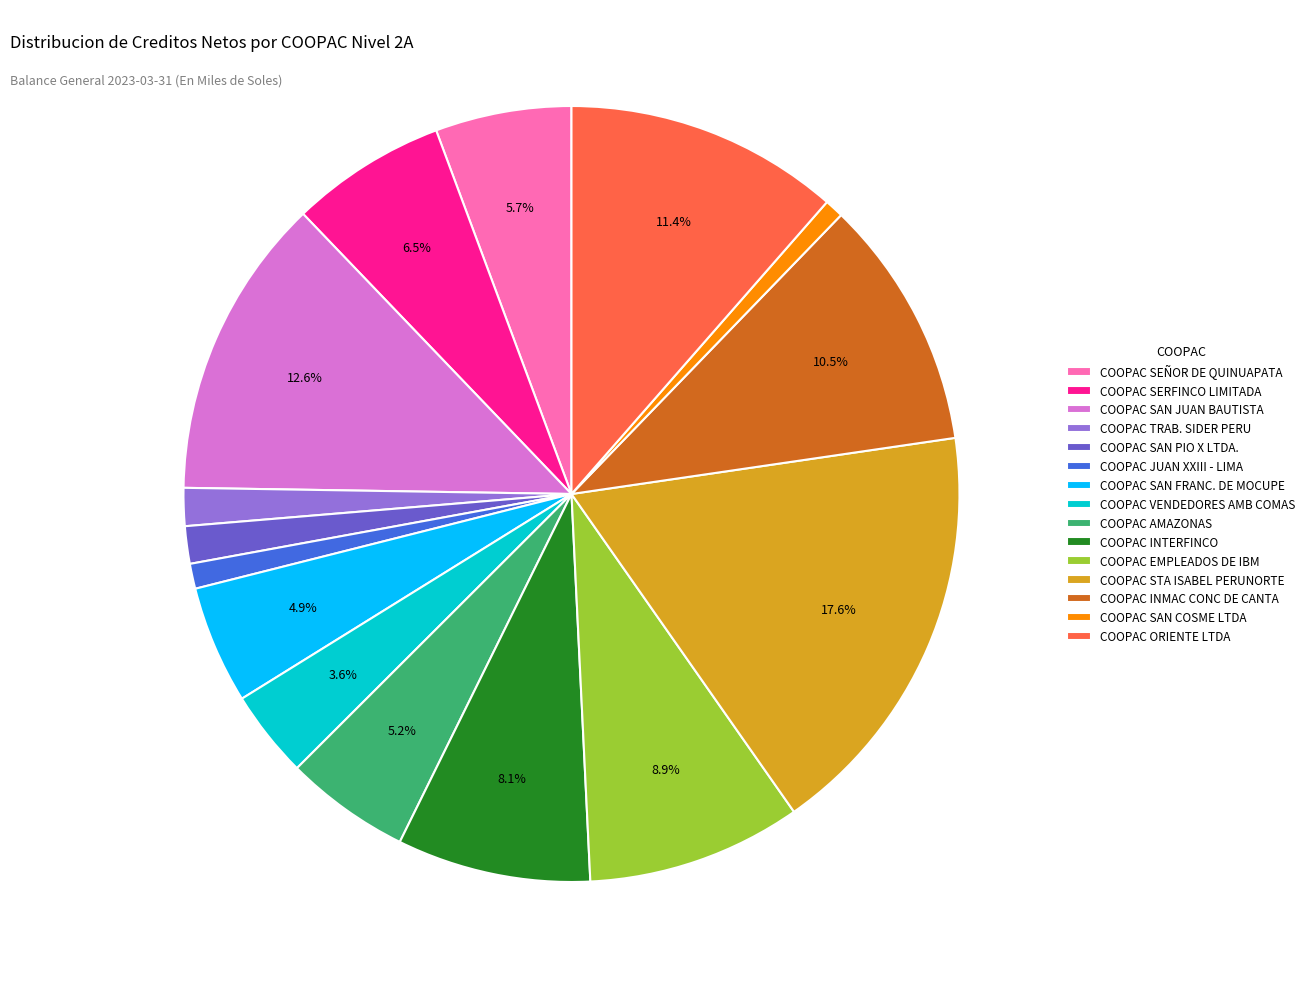

Is COOPAC SEÑOR DE QUINUAPATA the majority of the pie?

No